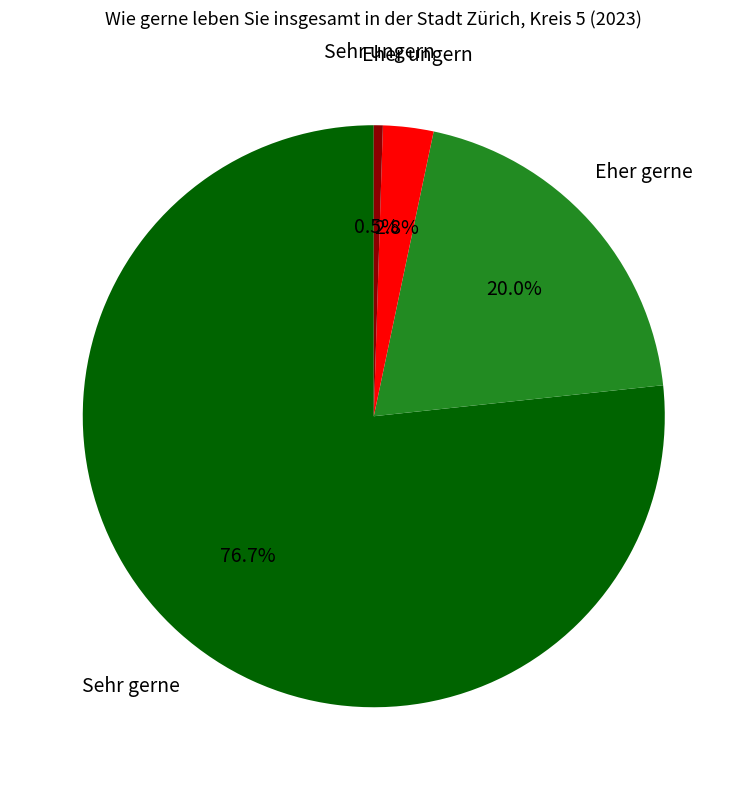

To the nearest percent, what is the difference between the Sehr gerne and Sehr ungern slice percentages?

76%